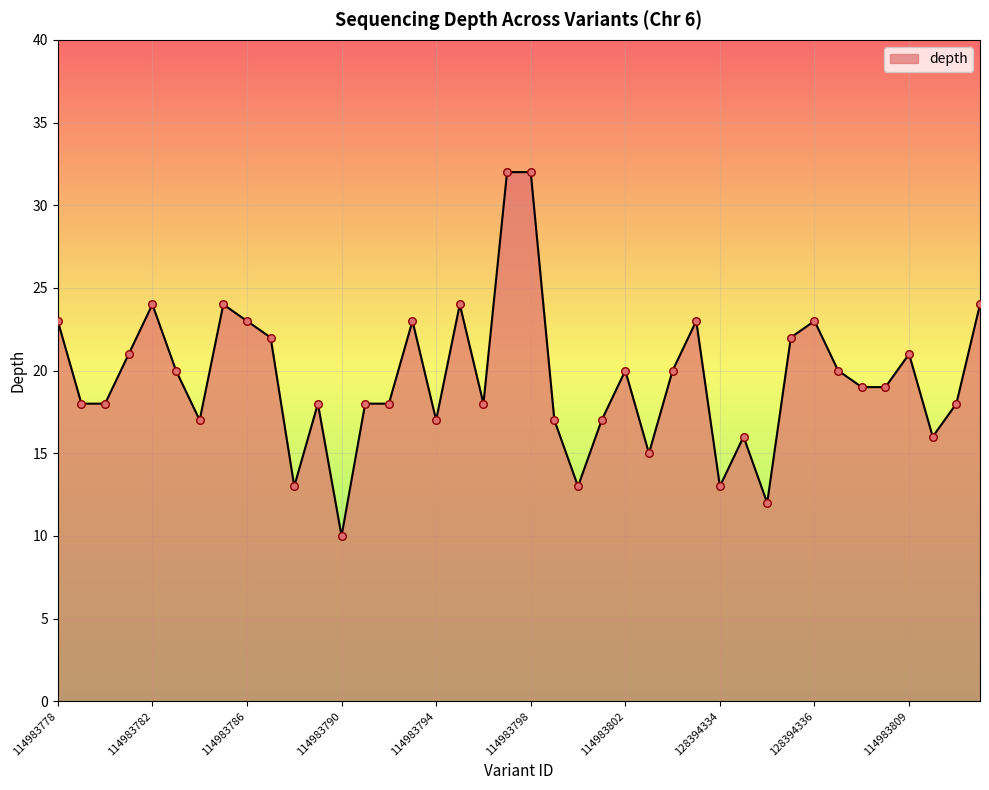

What is the smallest value displayed?

10